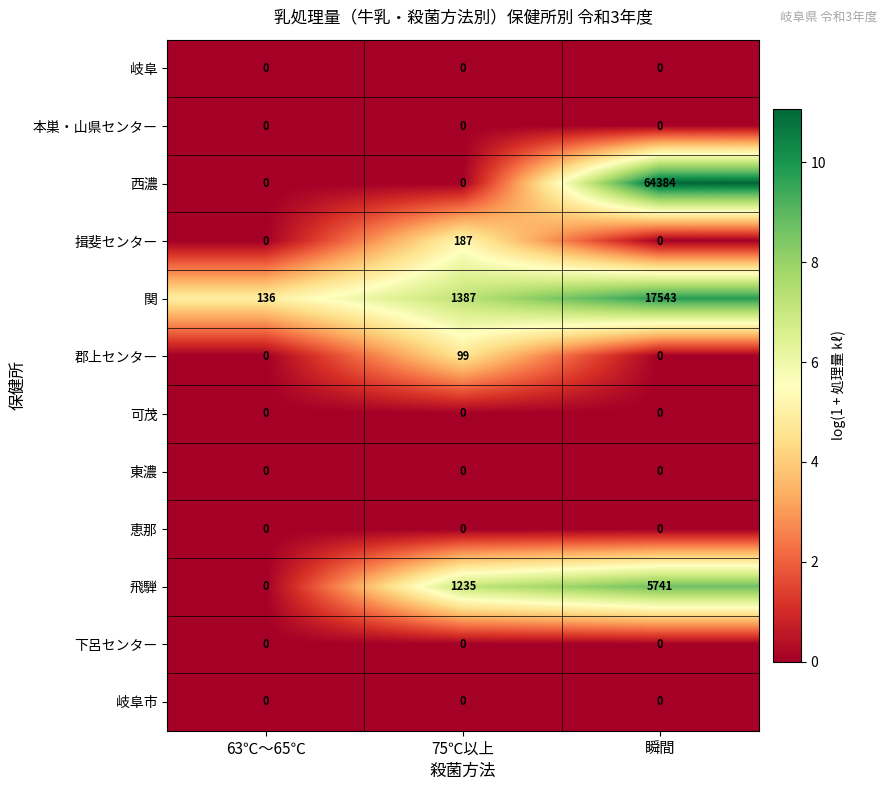

Which series has the largest total across all categories?

西濃